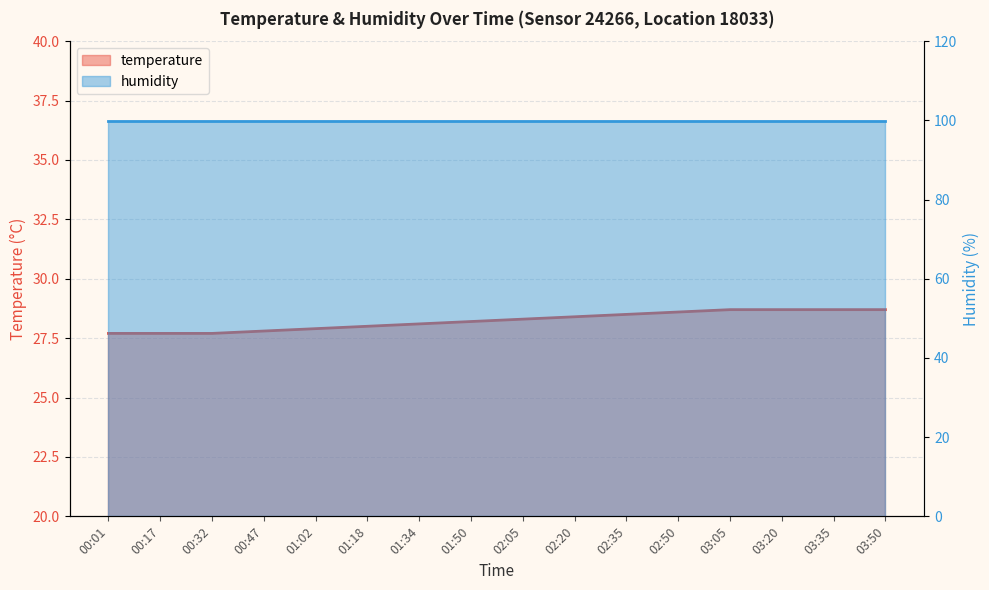

Between 01:50 and 02:35, which is larger?

02:35